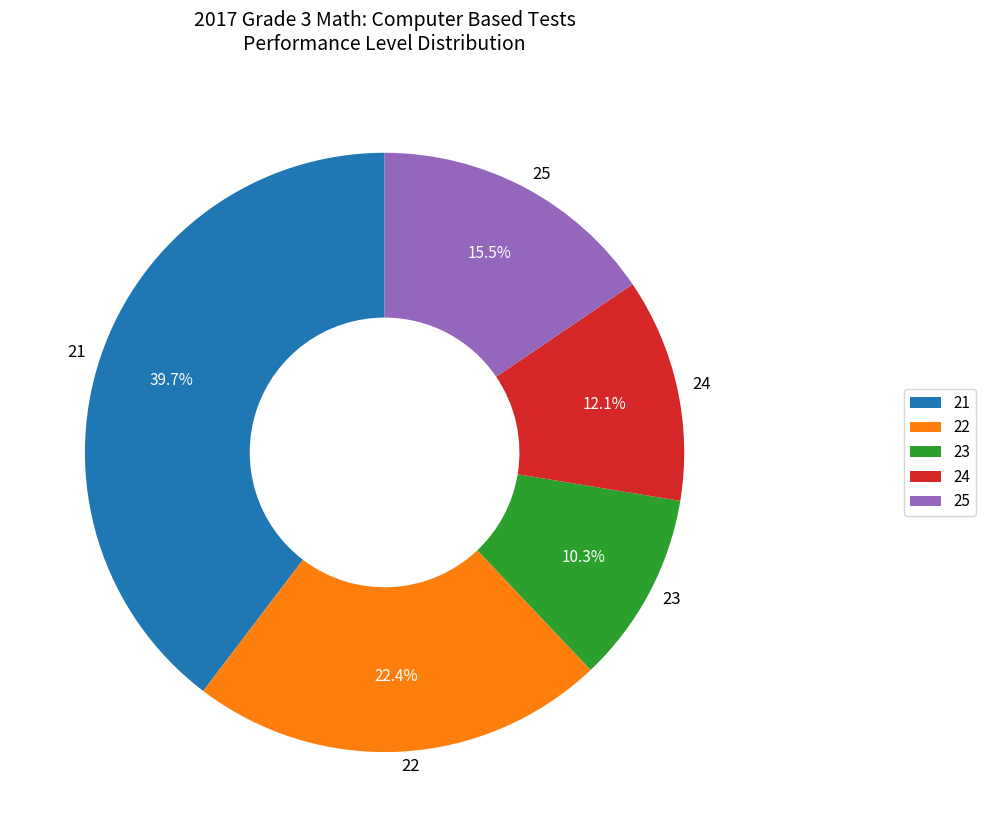

To the nearest percent, what percentage of the pie is 22?

22%